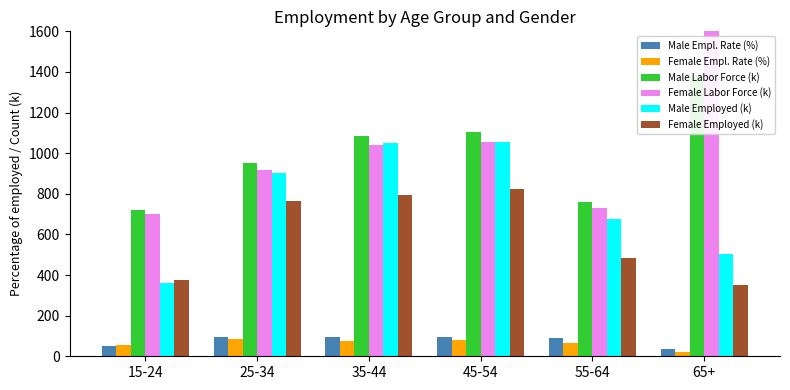

What is the label of the 3rd bar from the left?

35-44